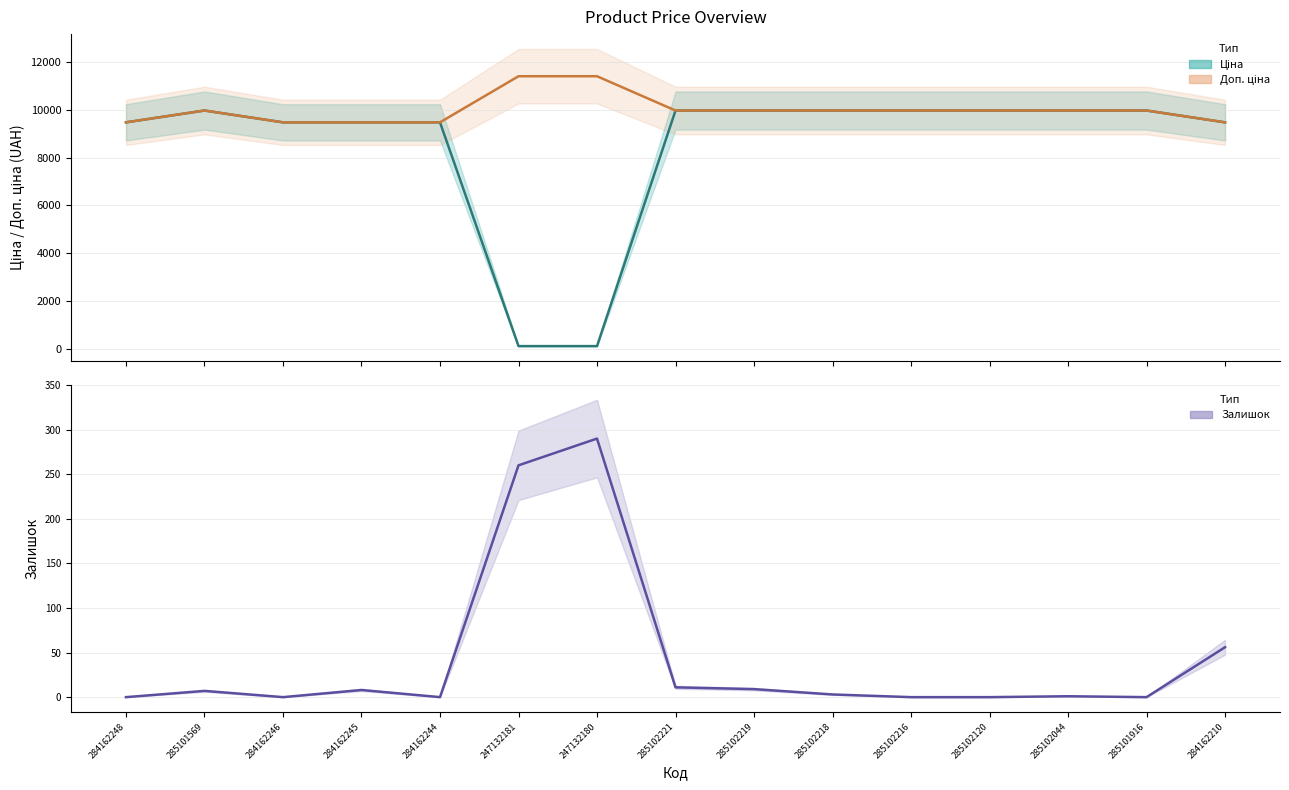

List the series in order of their peak value, highest first.

Доп. ціна, Ціна, Залишок